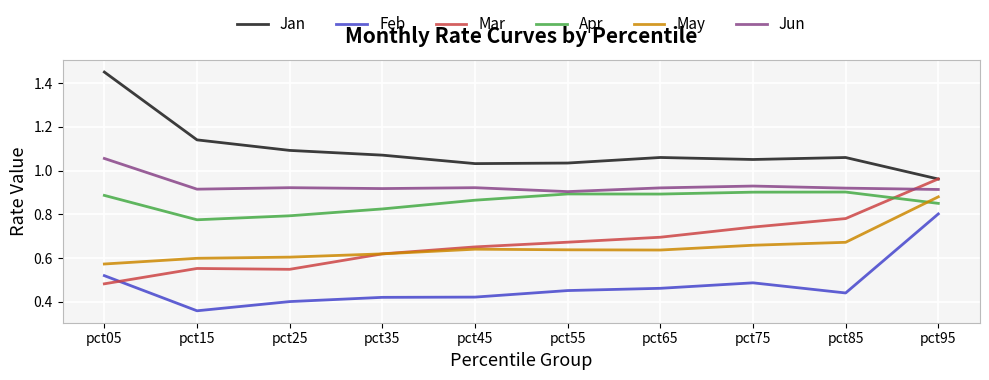

Rank the series by their maximum value, from highest to lowest.

Jan, Jun, Mar, Apr, May, Feb